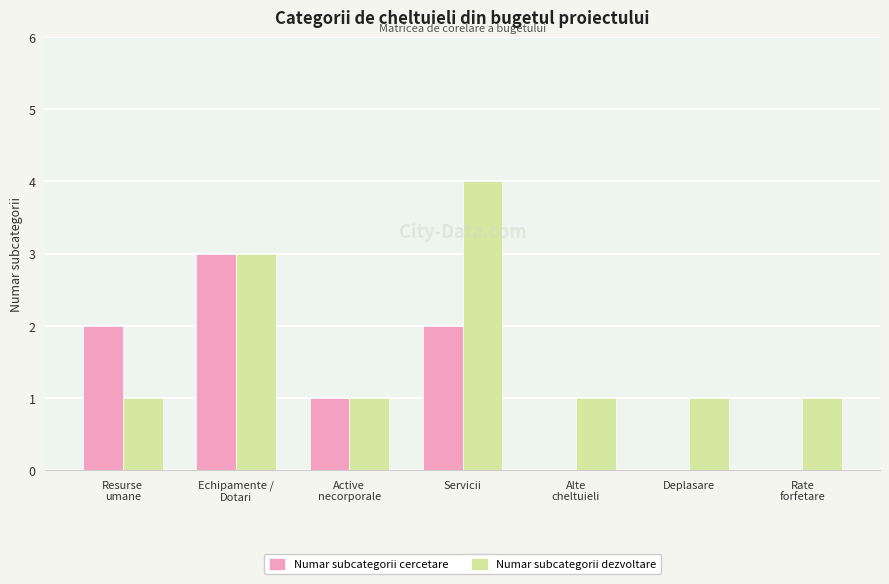

Is the value of Numar subcategorii cercetare at Resurse
umane greater than the value of Numar subcategorii dezvoltare at Alte
cheltuieli?

Yes